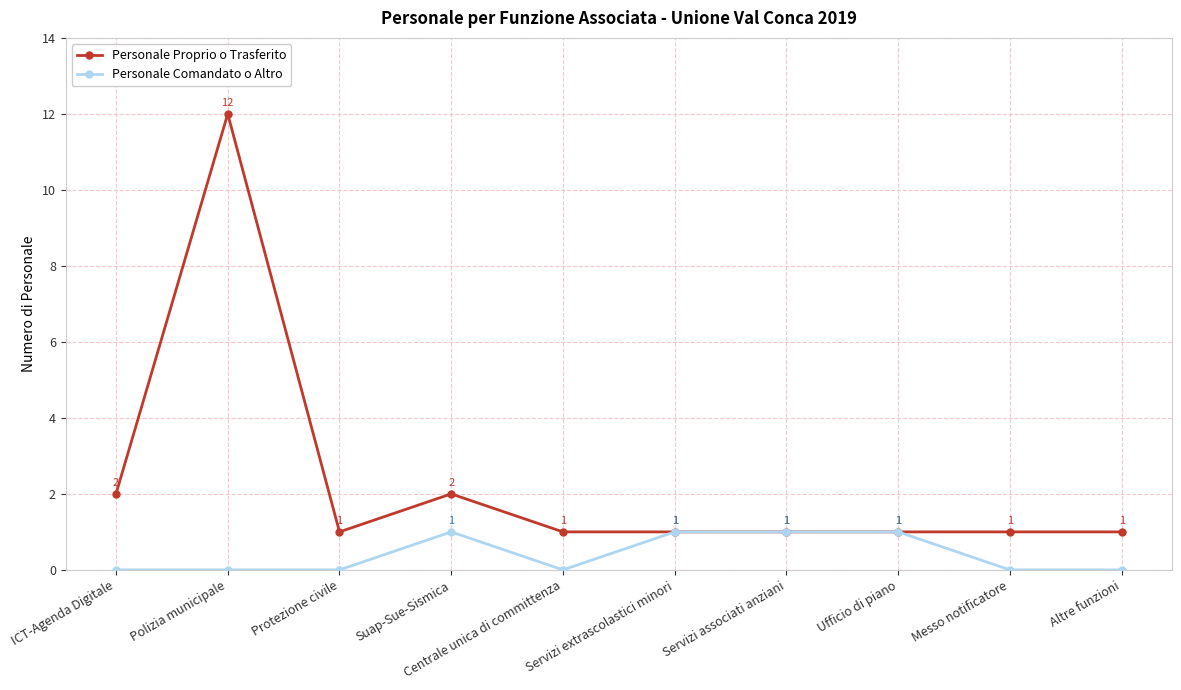

True or false: Personale Comandato o Altro has more than 0 interior local peaks.

True